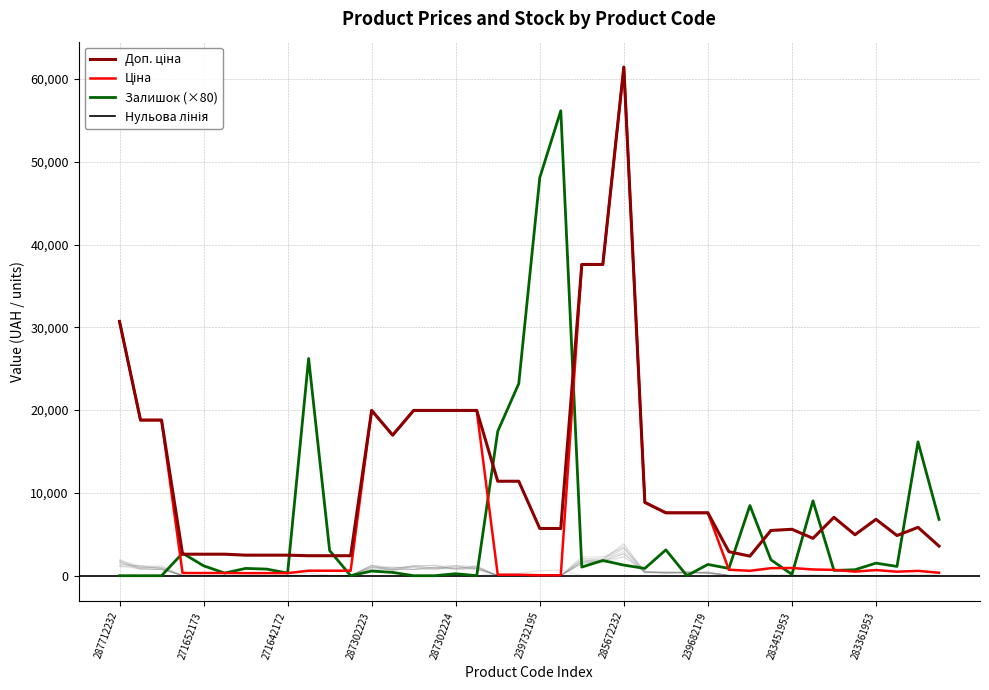

True or false: Доп. ціна and Ціна intersect in this chart.

False